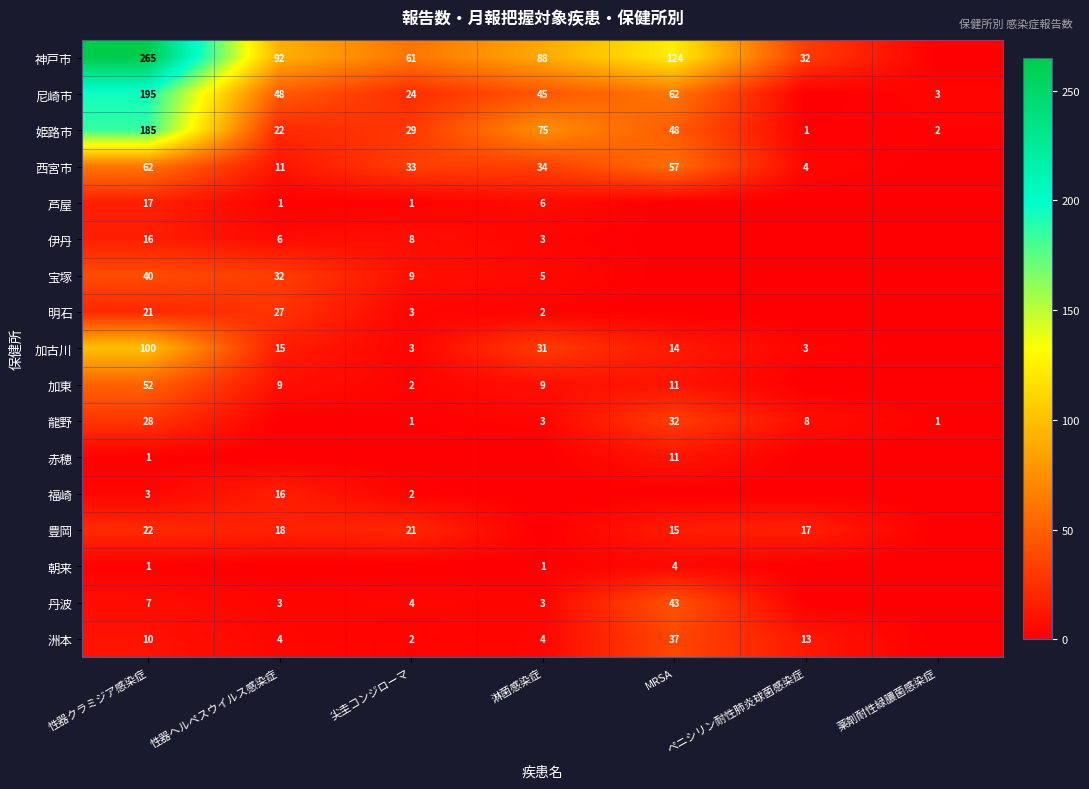

What is the difference between the highest and lowest values at 尖圭コンジローマ?

61